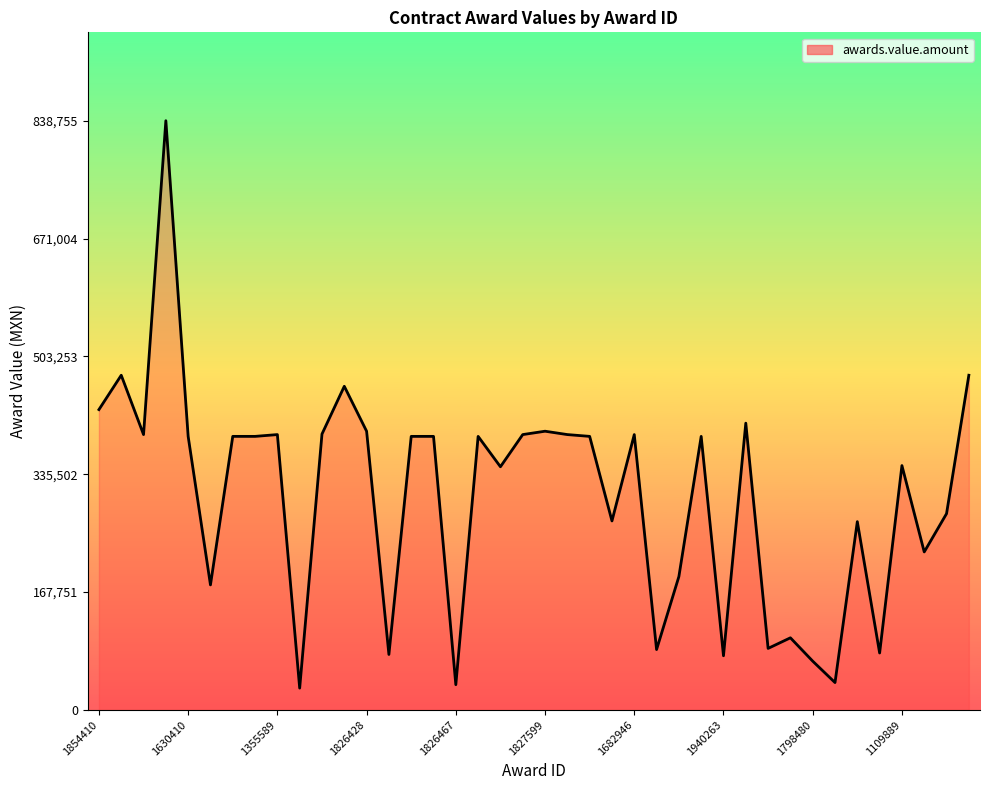

What is the difference between the maximum and minimum values?

807745